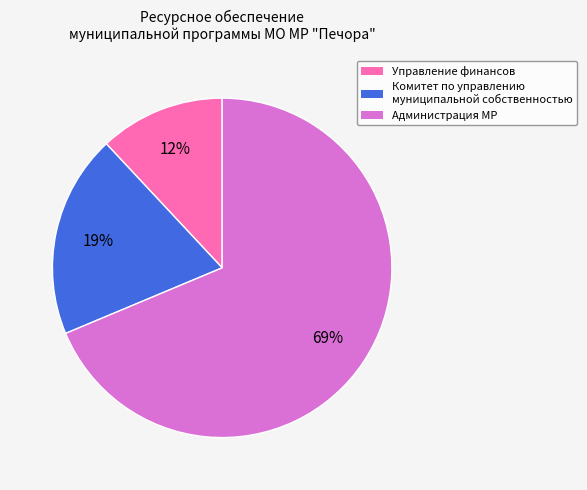

To the nearest percent, what percentage of the pie is Администрация МР?

69%